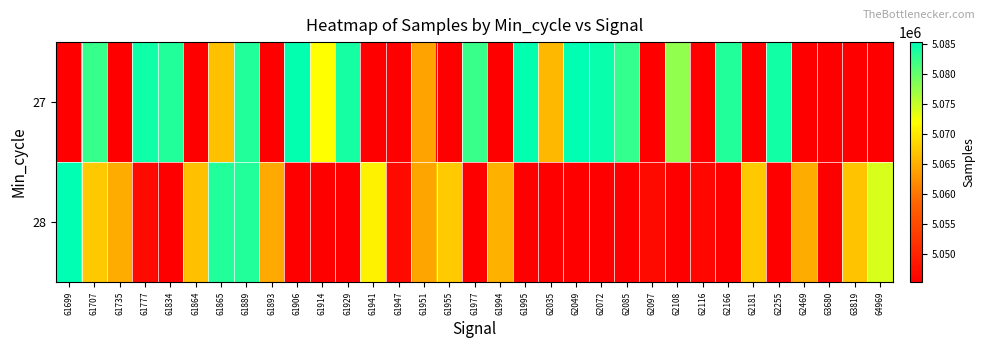

What is the greatest value displayed?

5085283